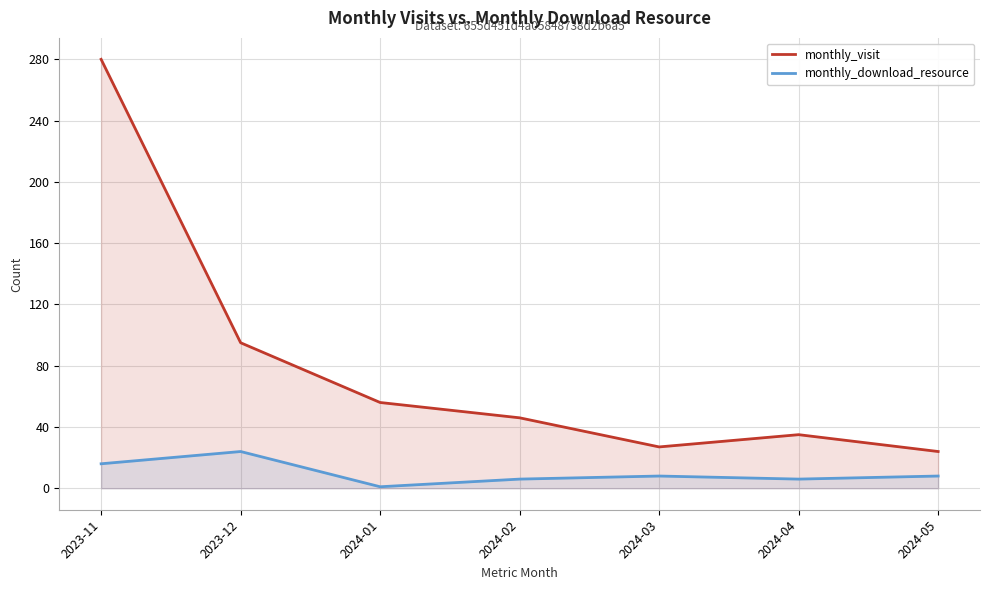

Which category has the highest value across all series?

2023-11